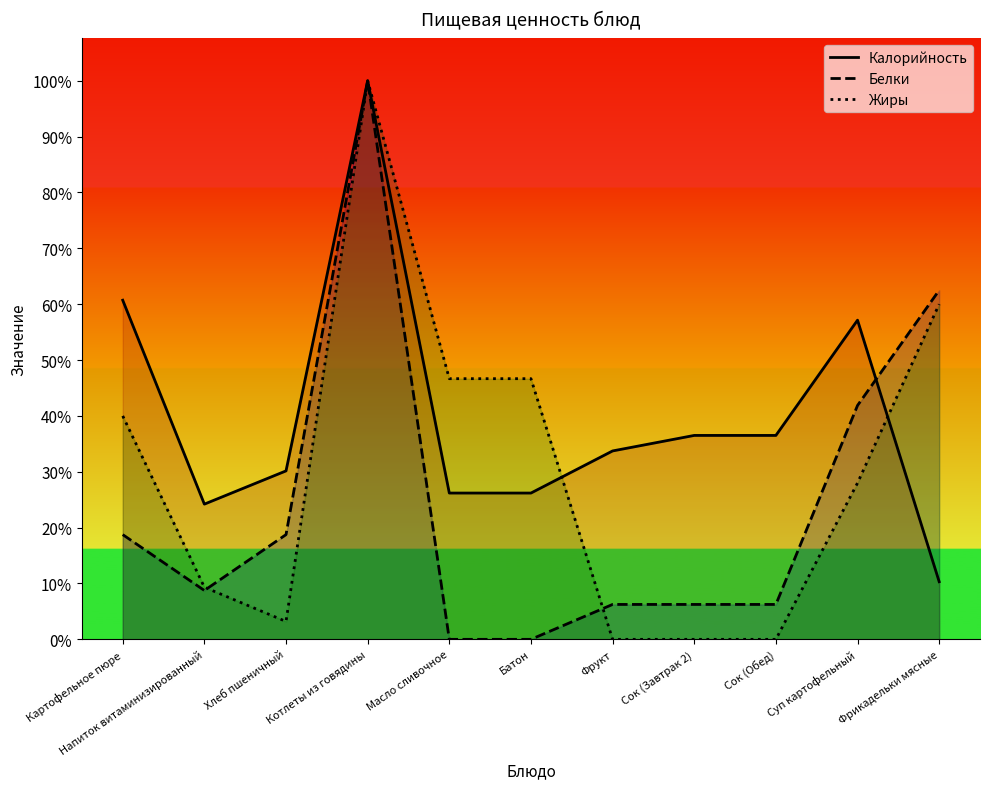

How many categories are shown in the chart?

11